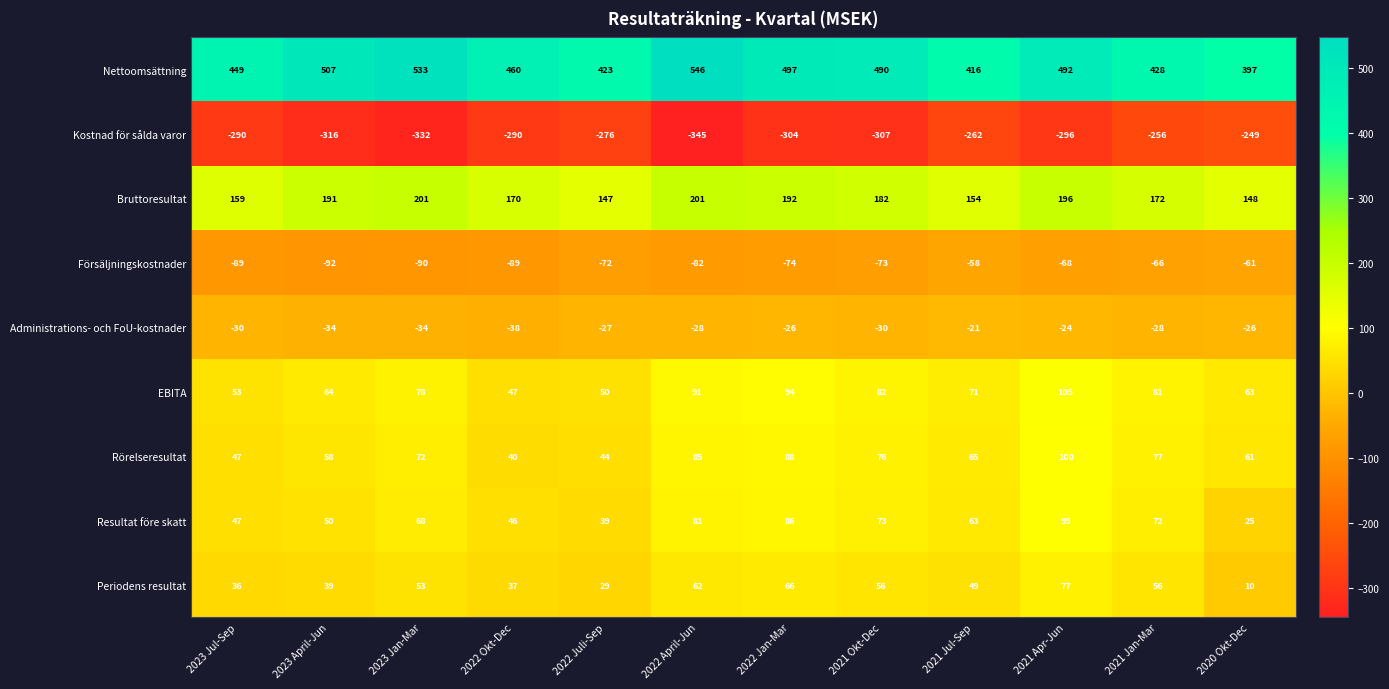

Which series has the widest spread of values?

Nettoomsättning